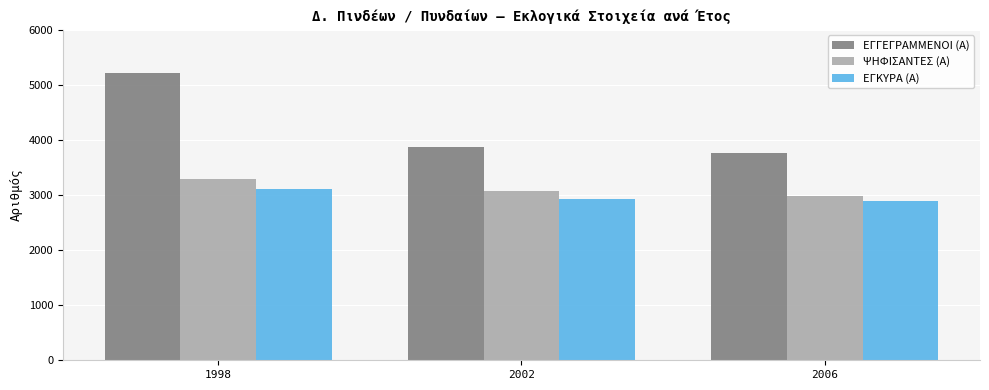

How many data points does each series have?

3